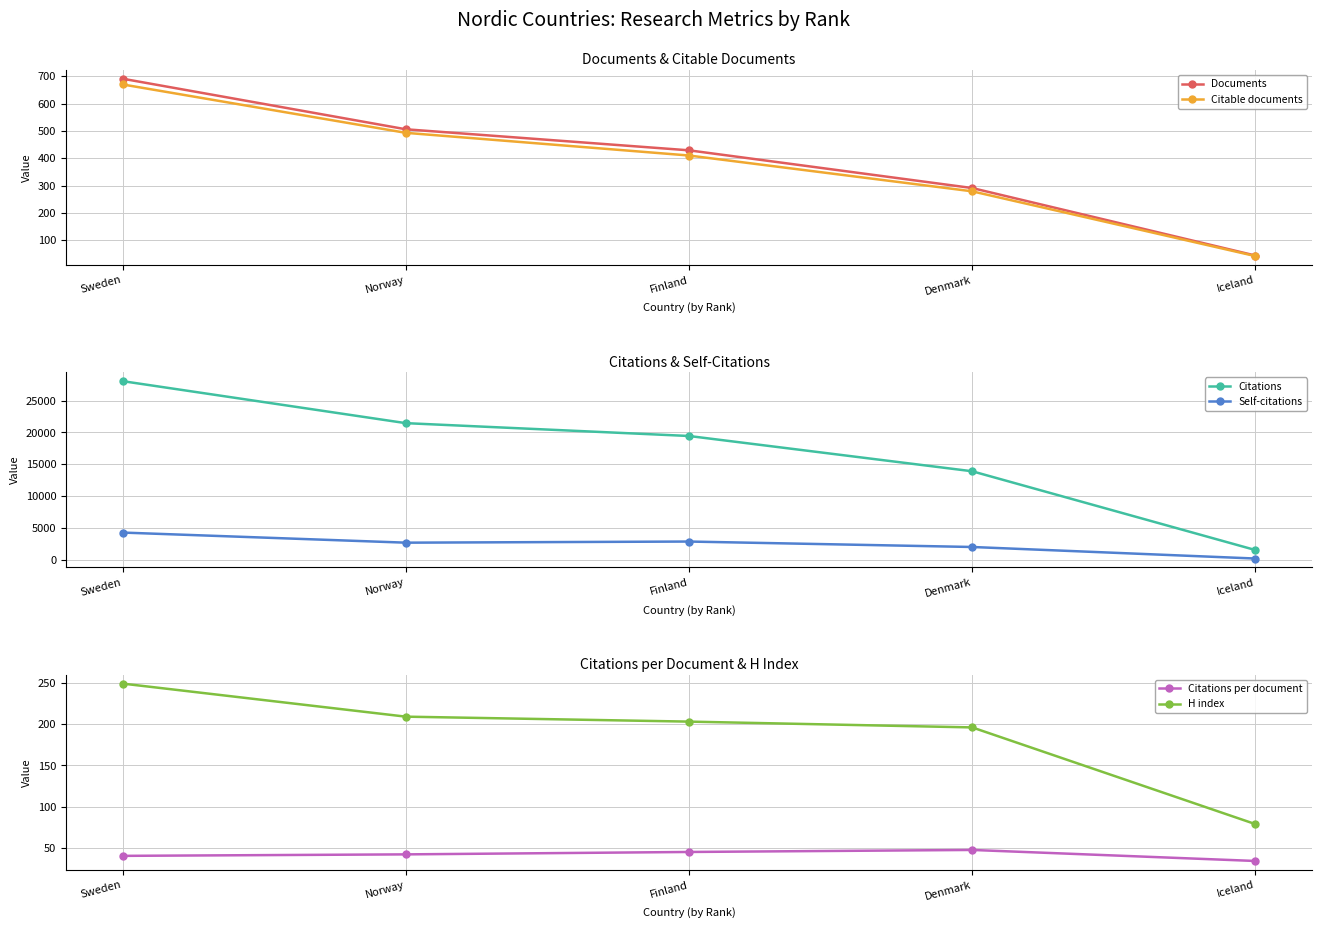

What is the label of the 5th point from the left?

Iceland